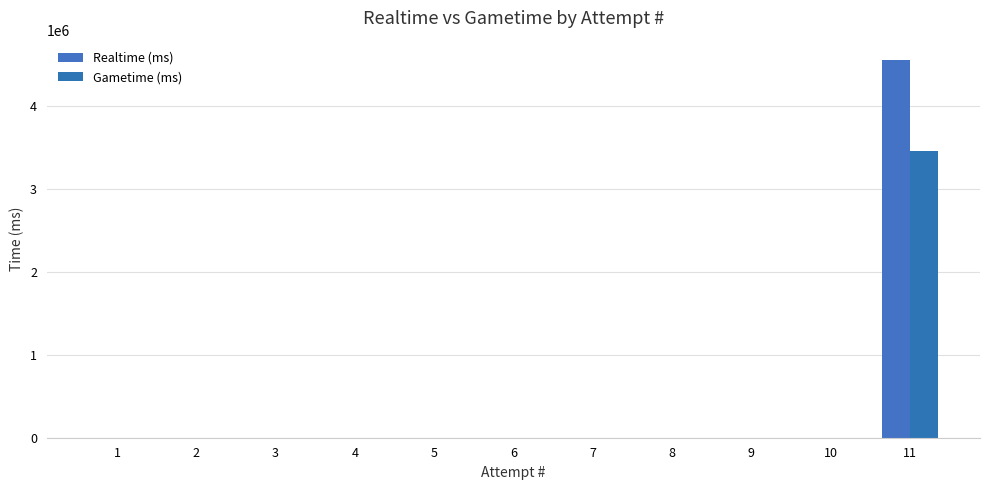

Which category has the lowest value in the Gametime (ms) series?

1